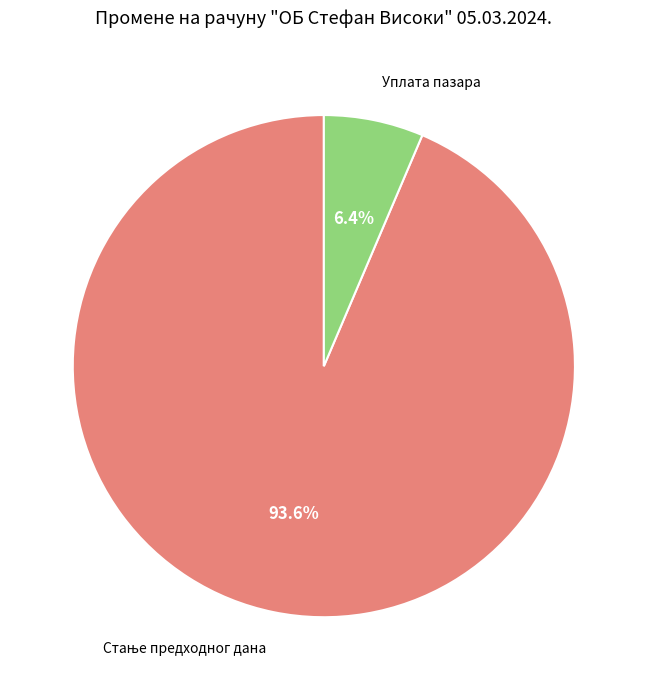

To the nearest percent, what is the difference between the largest and smallest slice percentages?

87%